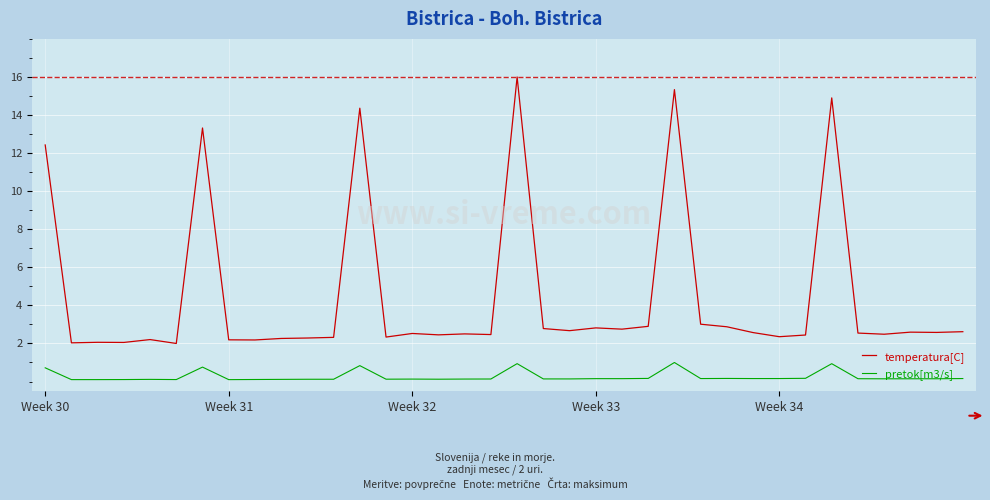

Which series has the largest total across all categories?

temperatura[C]